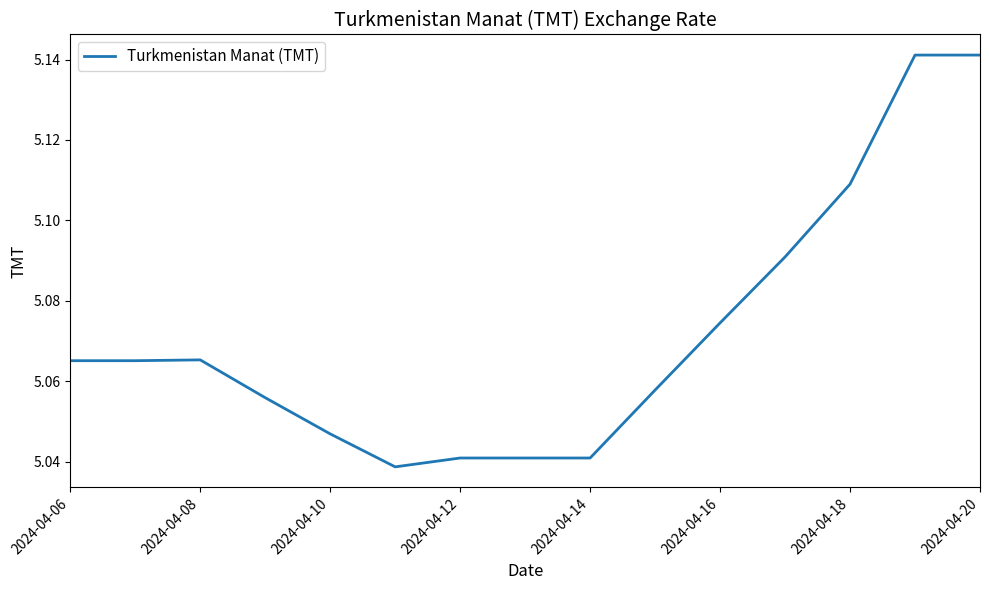

The chart shows a value of 1.9 at 2024-04-16. True or false?

False